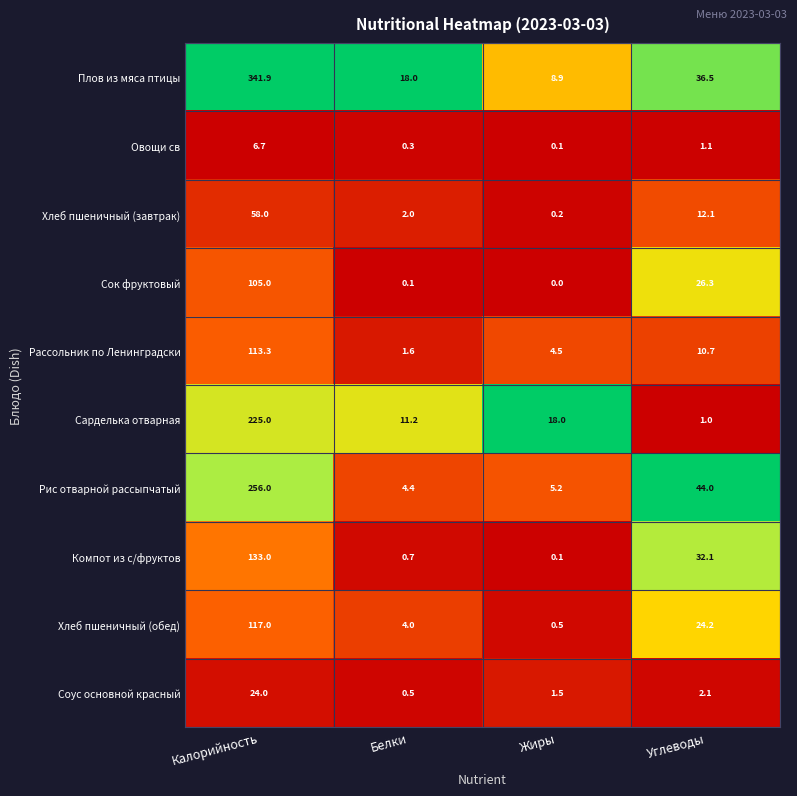

Is it true that Хлеб пшеничный (обед) equals 210.5 at Калорийность?

False